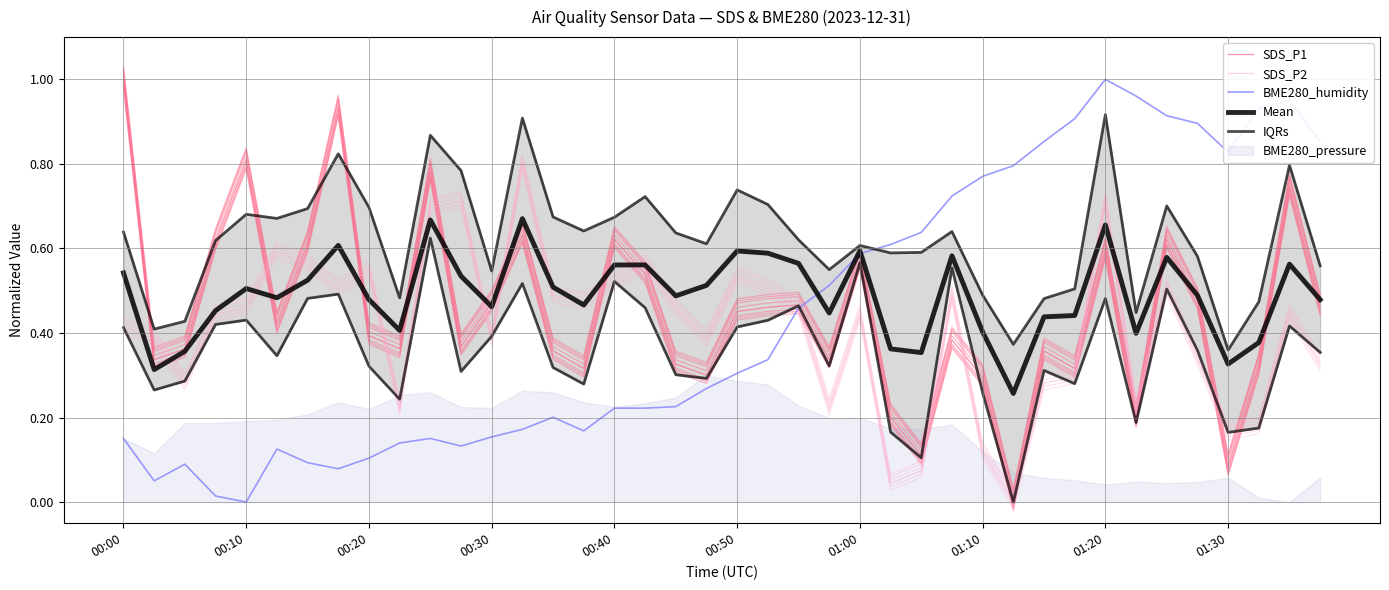

What is the difference between the maximum and minimum values in the SDS_P1 series?

1.0